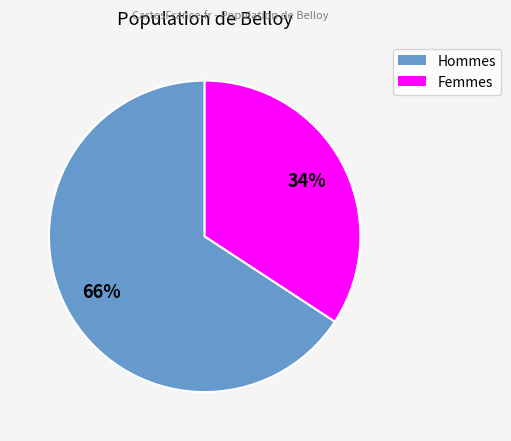

Count the number of slices in the pie.

2